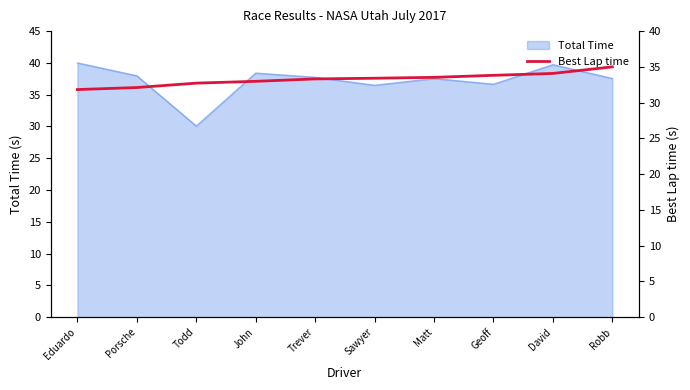

Reading left to right, what are all the values shown in this chart?

31.8	32.1	32.7	33.0	33.3	33.4	33.5	33.8	34.1	35.0